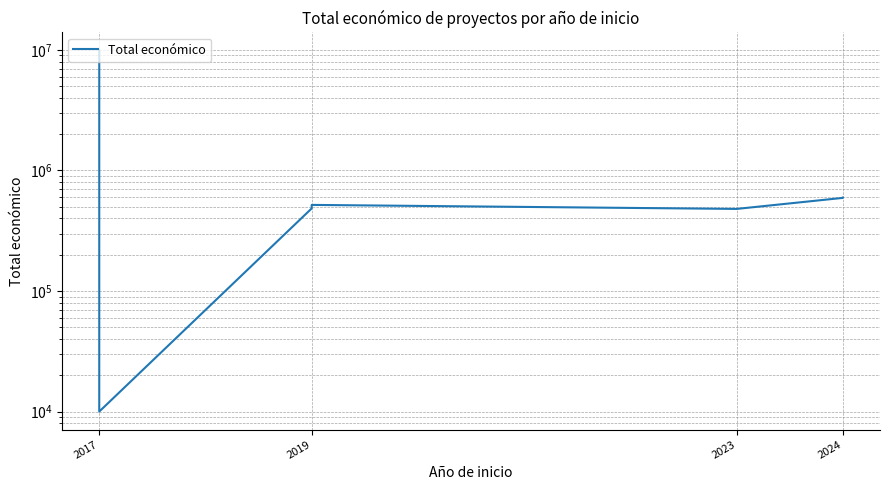

How many points are higher than both their immediate neighbors (excluding endpoints)?

1